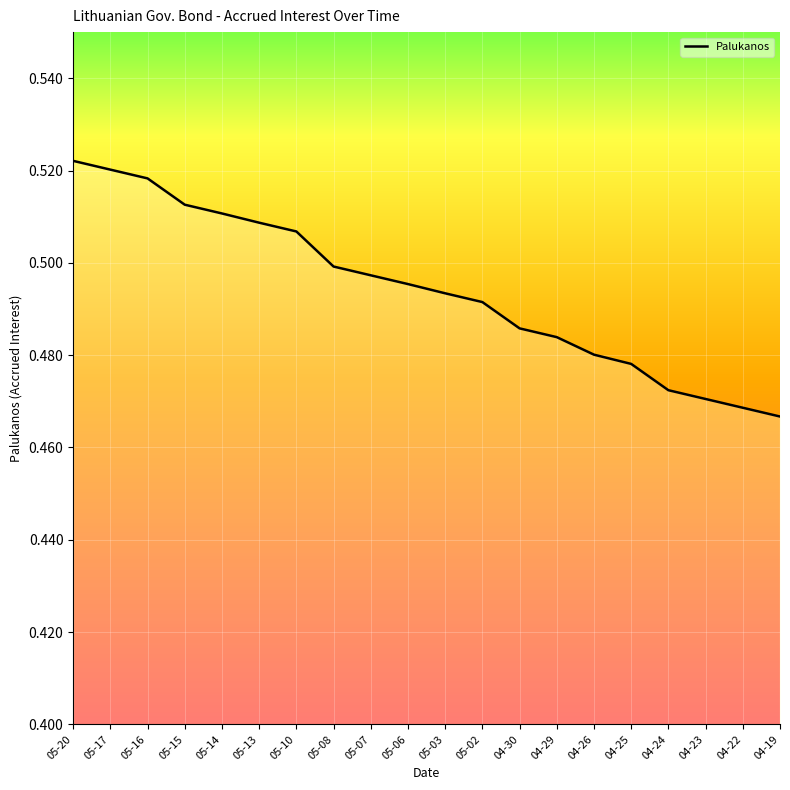

What position from the left is 05-06?

10